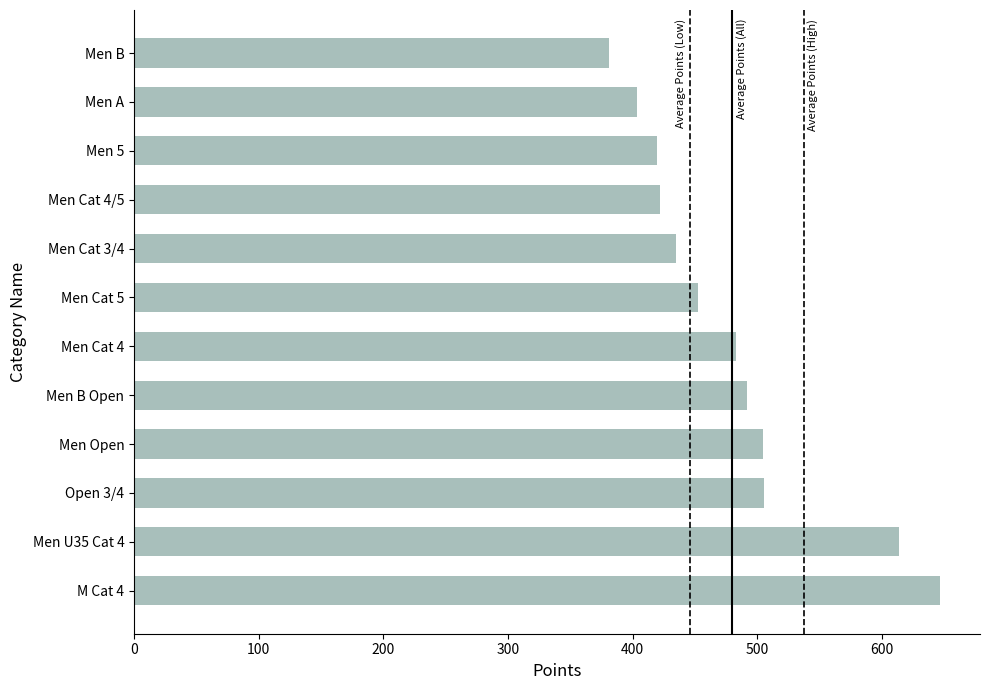

How many bars are there in total?

12